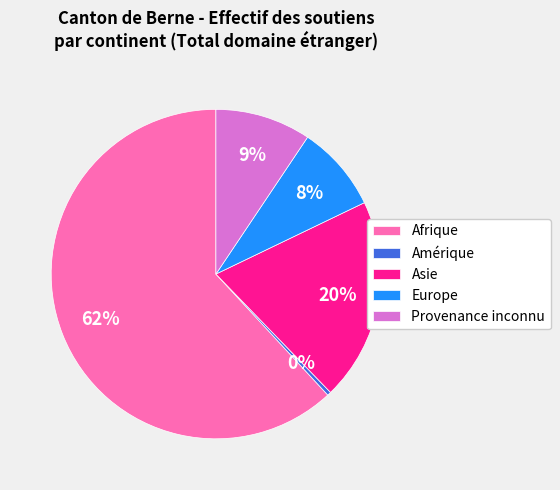

What is the smallest slice in the pie chart?

Amérique